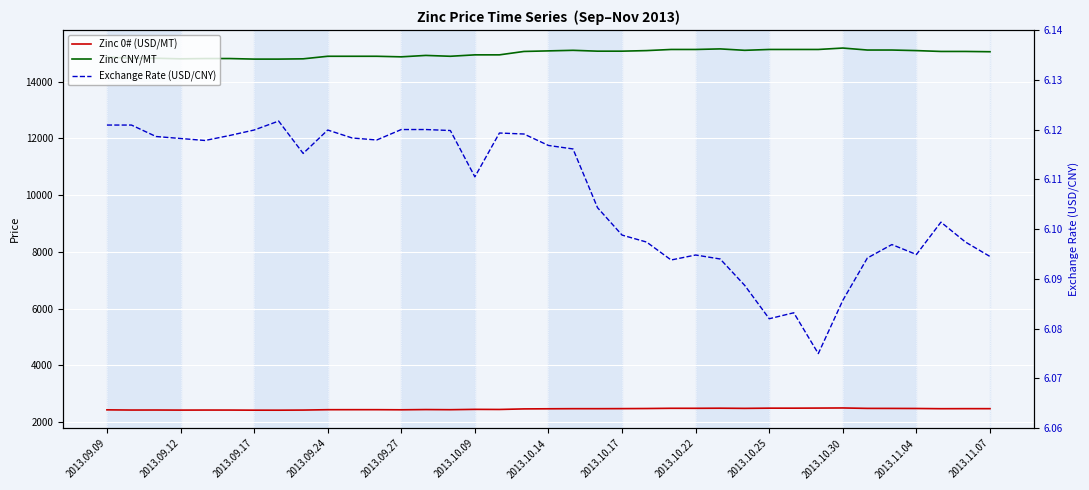

Where does the Zinc CNY/MT series first go above 15070?

2013.10.14